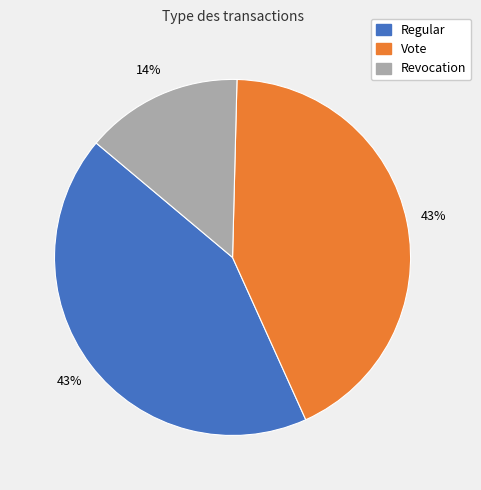

To the nearest percent, what is the combined percentage of Vote and Revocation?

57%